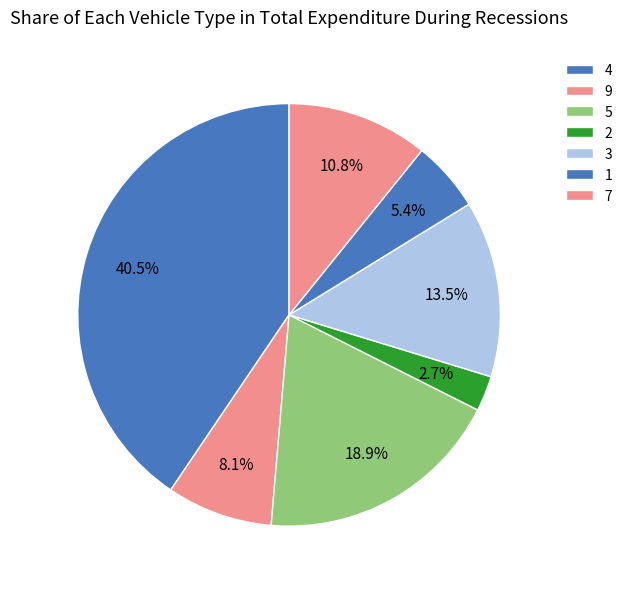

Which category has the smallest portion of the pie?

2